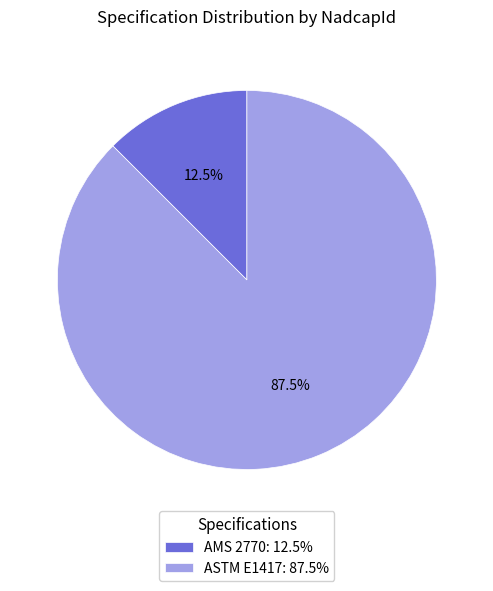

Which category accounts for the majority?

ASTM E1417